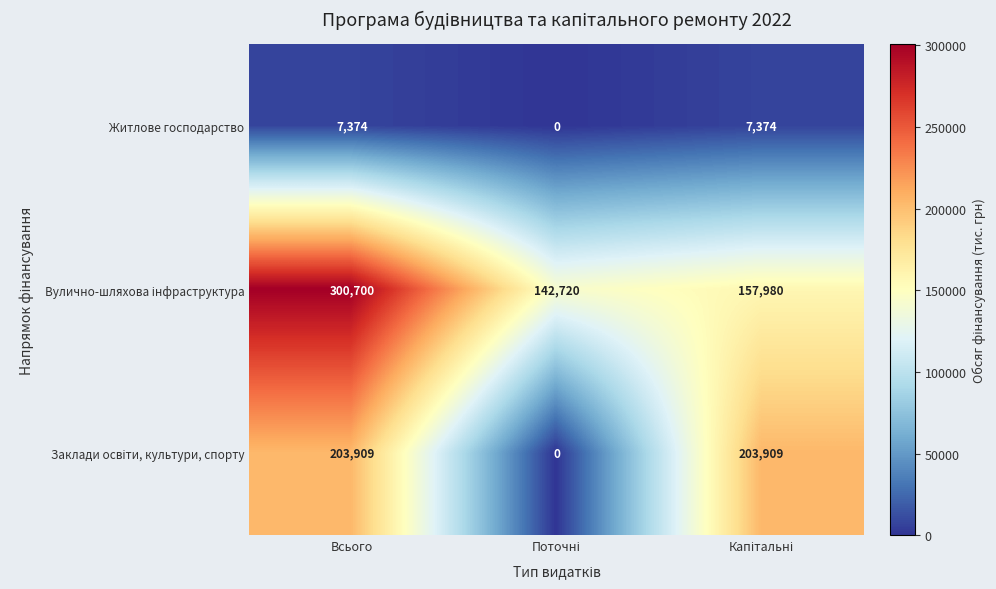

How many series are shown in this chart?

3